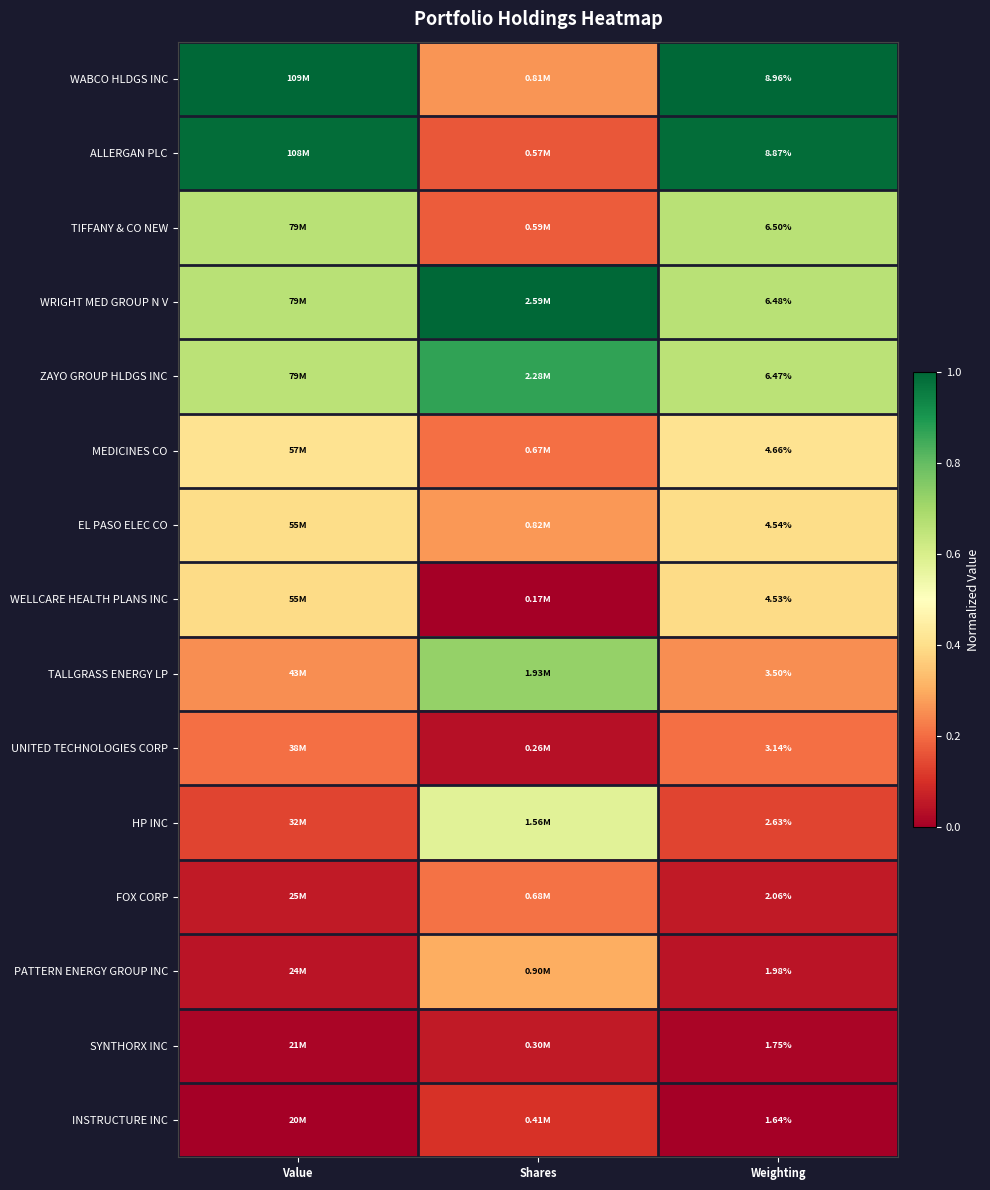

Rank the series at Weighting from lowest to highest value.

INSTRUCTURE INC, SYNTHORX INC, PATTERN ENERGY GROUP INC, FOX CORP, HP INC, UNITED TECHNOLOGIES CORP, TALLGRASS ENERGY LP, WELLCARE HEALTH PLANS INC, EL PASO ELEC CO, MEDICINES CO, ZAYO GROUP HLDGS INC, WRIGHT MED GROUP N V, TIFFANY & CO NEW, ALLERGAN PLC, WABCO HLDGS INC